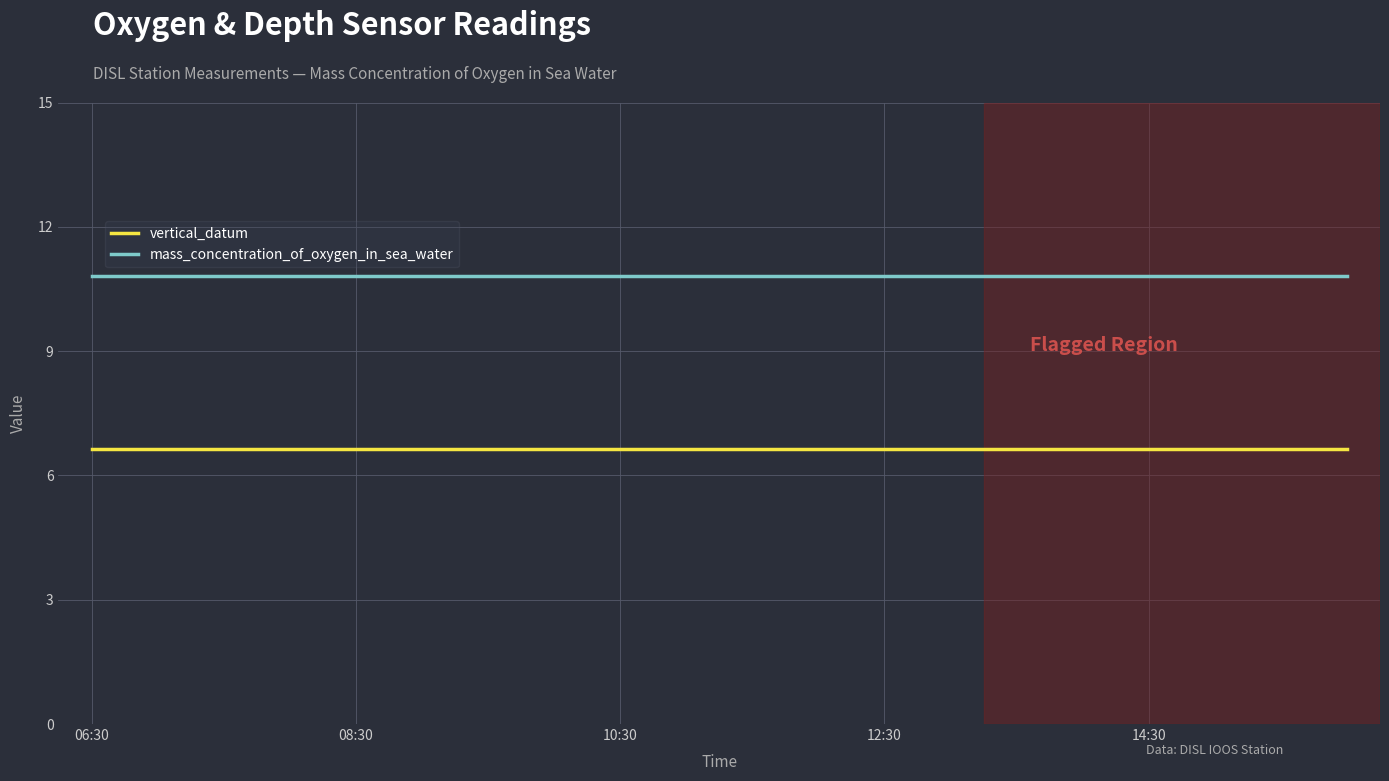

List the series in order of their peak value, lowest first.

vertical_datum, mass_concentration_of_oxygen_in_sea_water